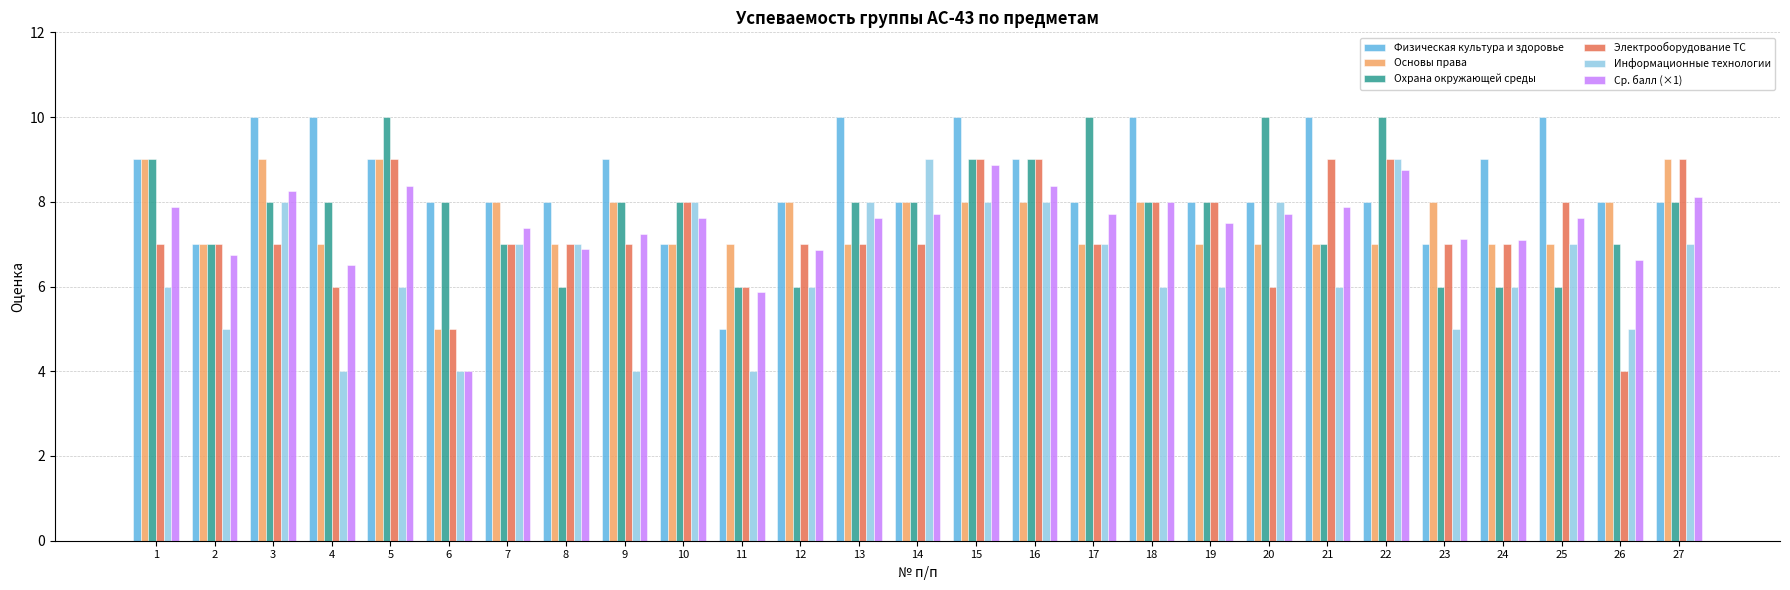

What is the value of the Электрооборудование ТС bar at the 3rd from the left?

7.0